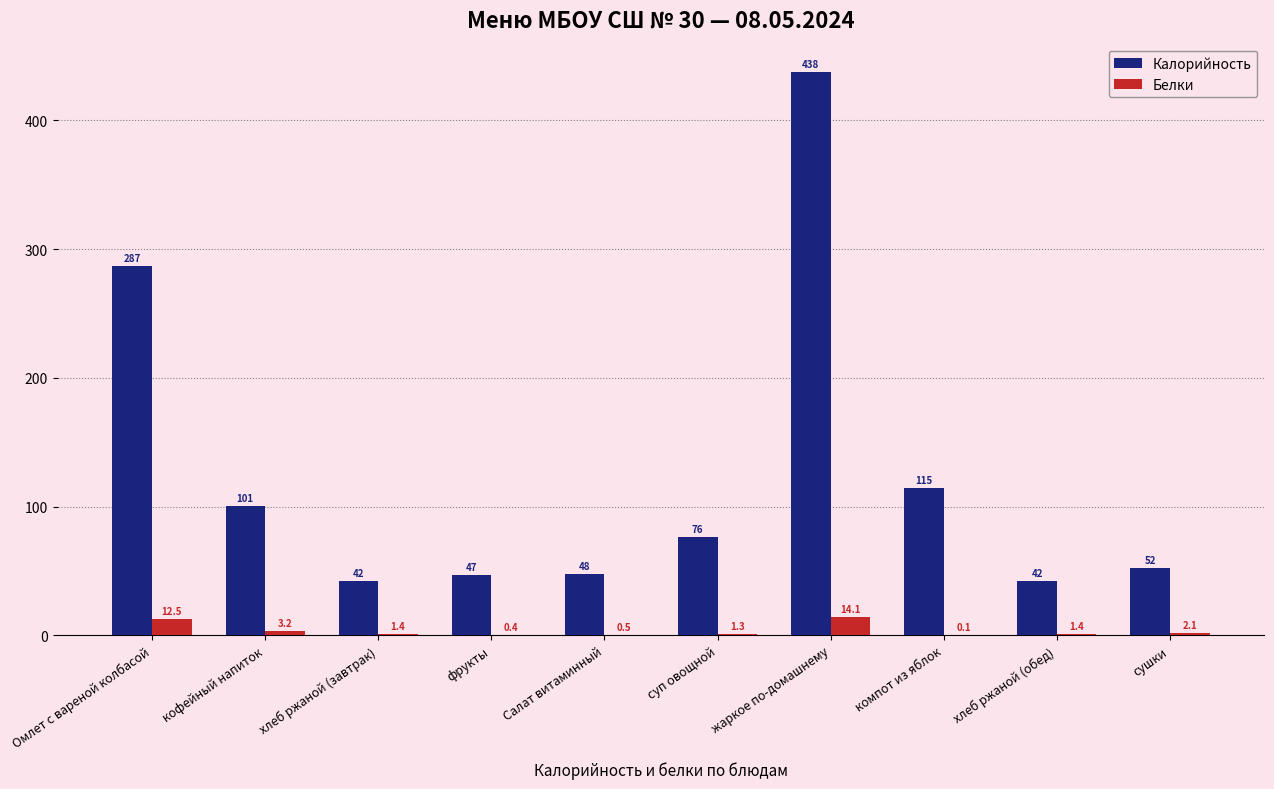

Which label corresponds to the largest value in the chart?

жаркое по-домашнему